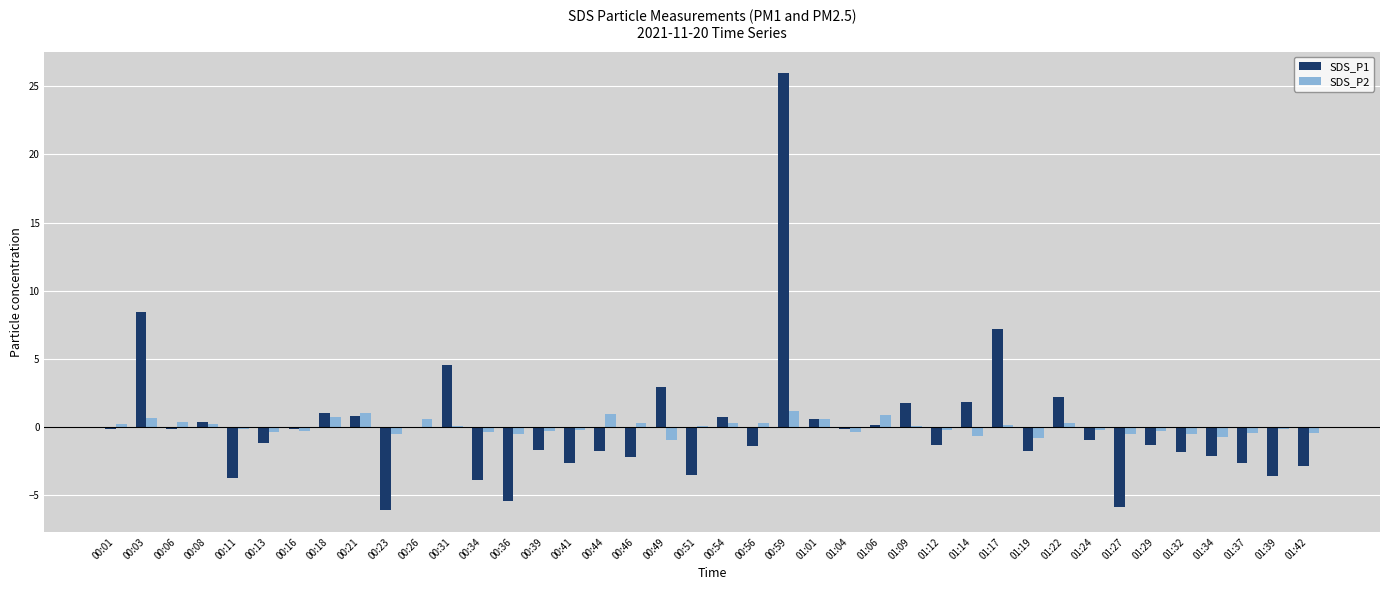

Read the SDS_P1 value at 01:14.

1.8